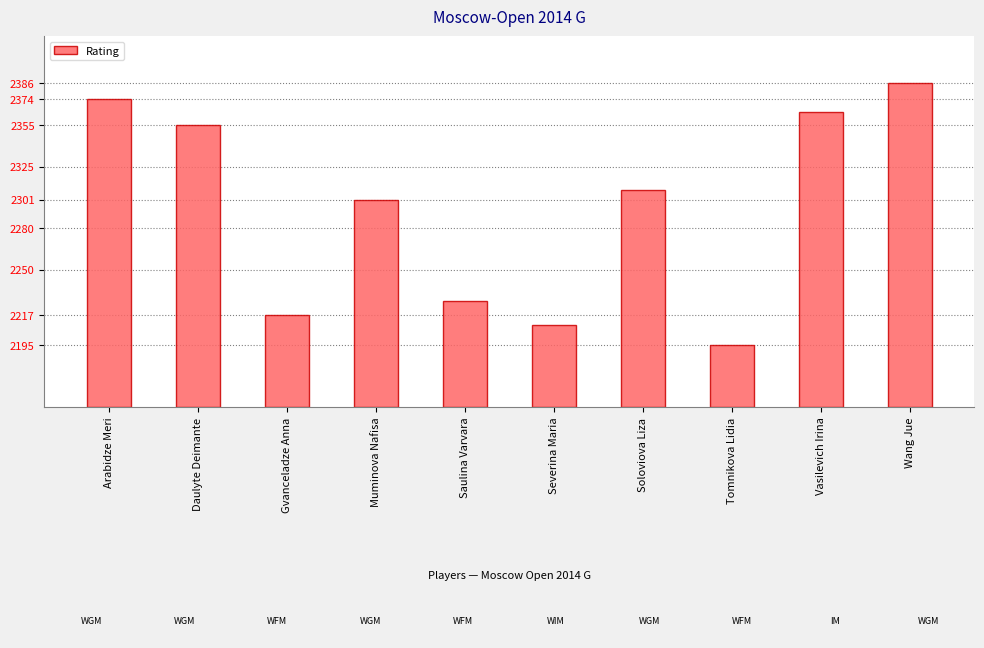

Which label corresponds to the largest value in the chart?

Wang Jue